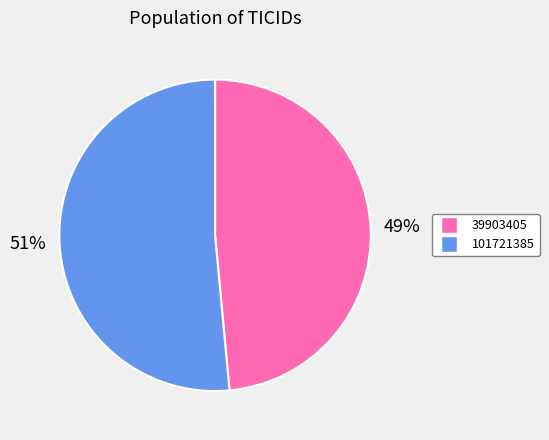

Which has a higher value, 101721385 or 39903405?

101721385